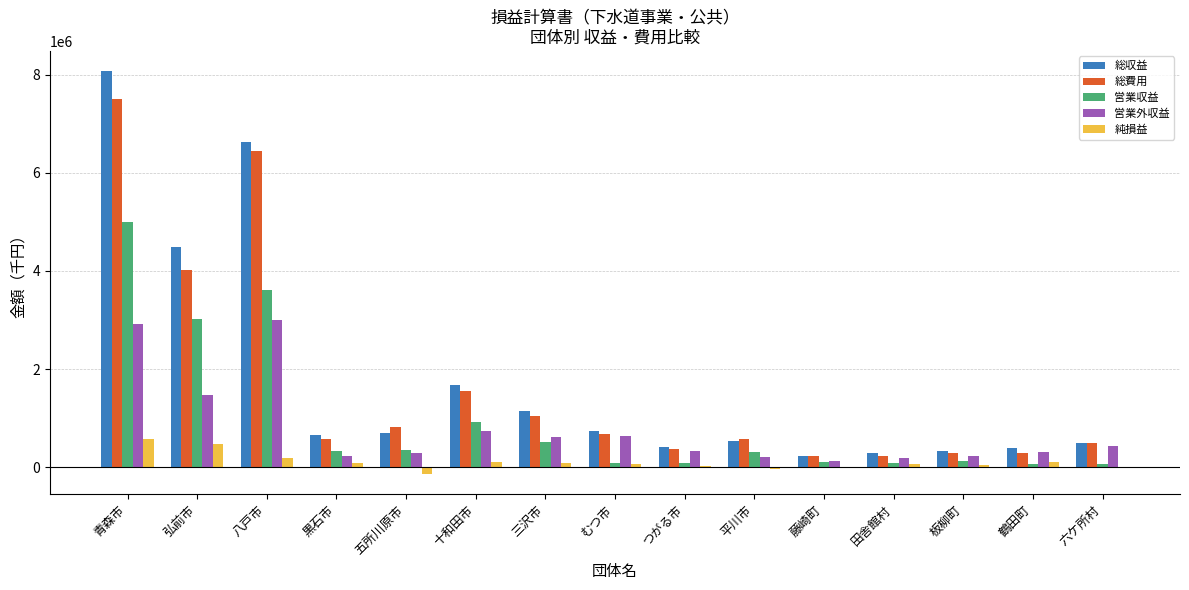

What is the sum of the 総費用 values at 三沢市 and 田舎館村?

1270205